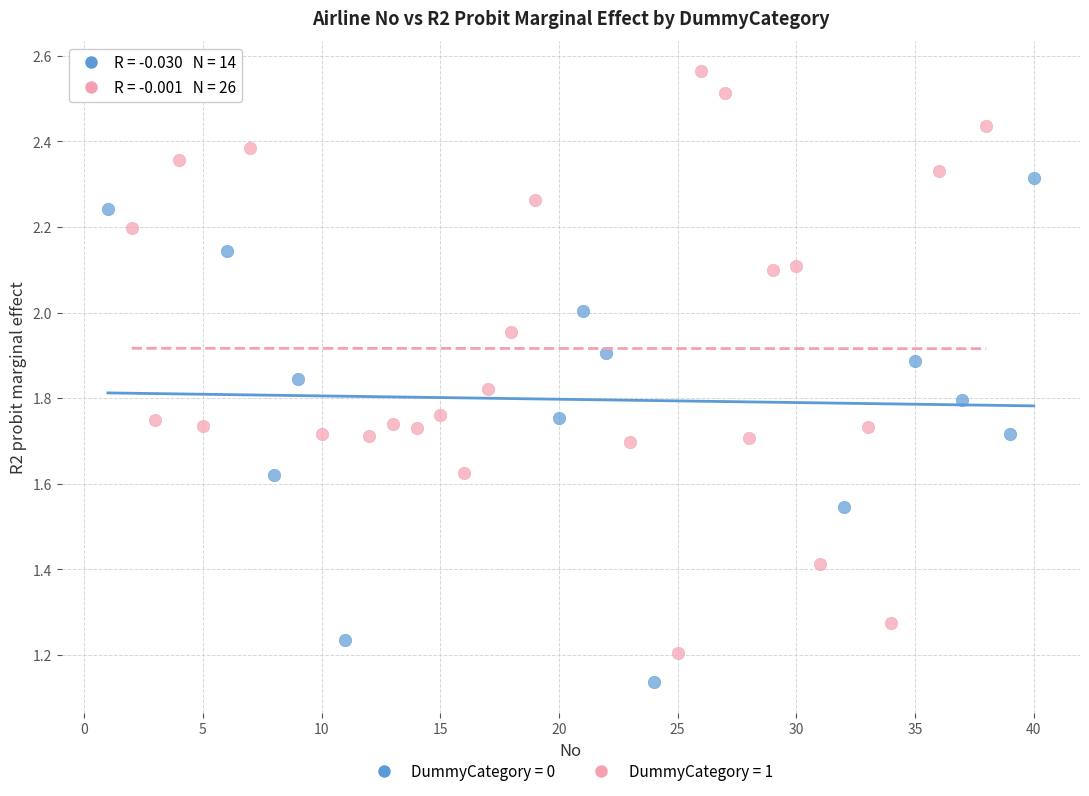

Which series contains the lowest Y value?

DummyCategory = 0